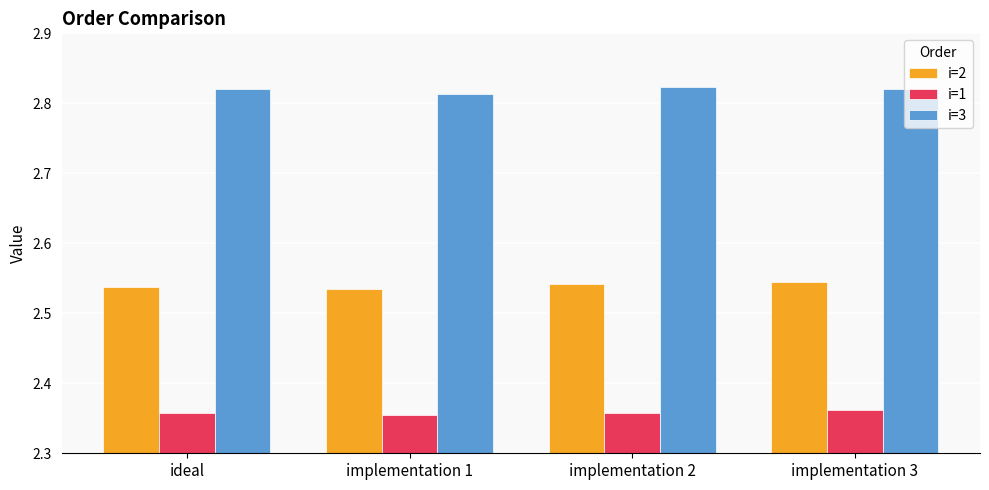

What are all the series names shown in the legend?

i=2, i=1, i=3